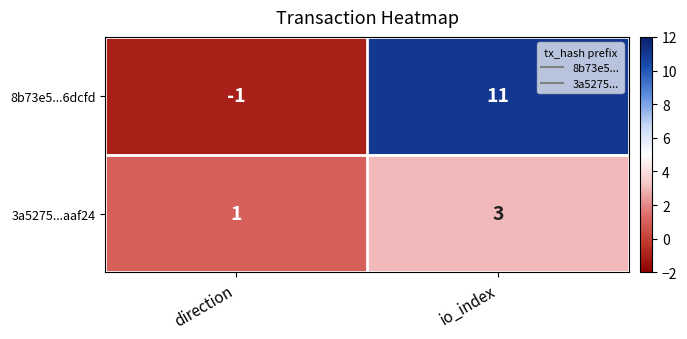

Which series has the widest spread of values?

8b73e5...6dcfd